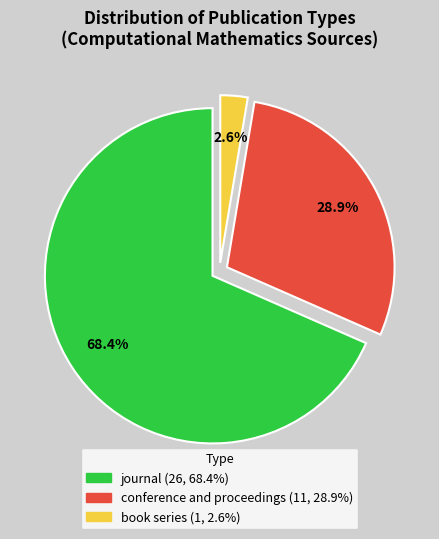

Rank the categories by value from lowest to highest.

book series, conference and proceedings, journal